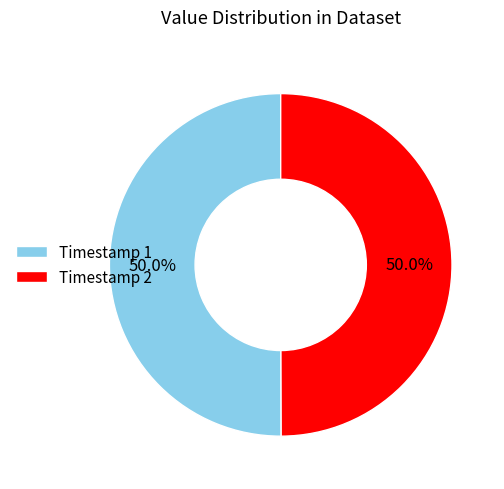

What percentage is NOT represented by Timestamp 1?

50.0%